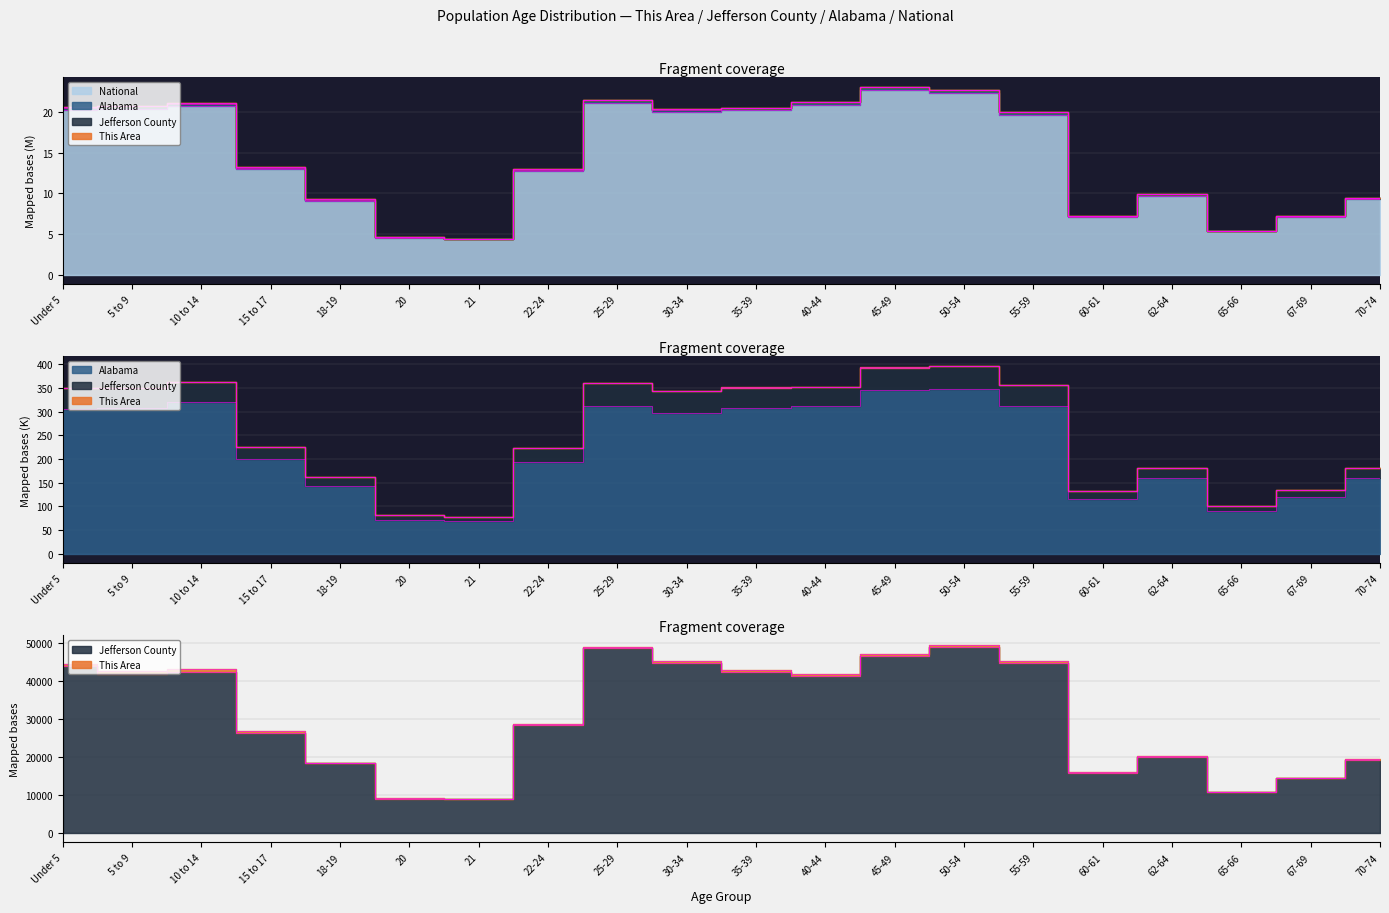

In Jefferson County, how many points are lower than both neighbors (excluding endpoints)?

5